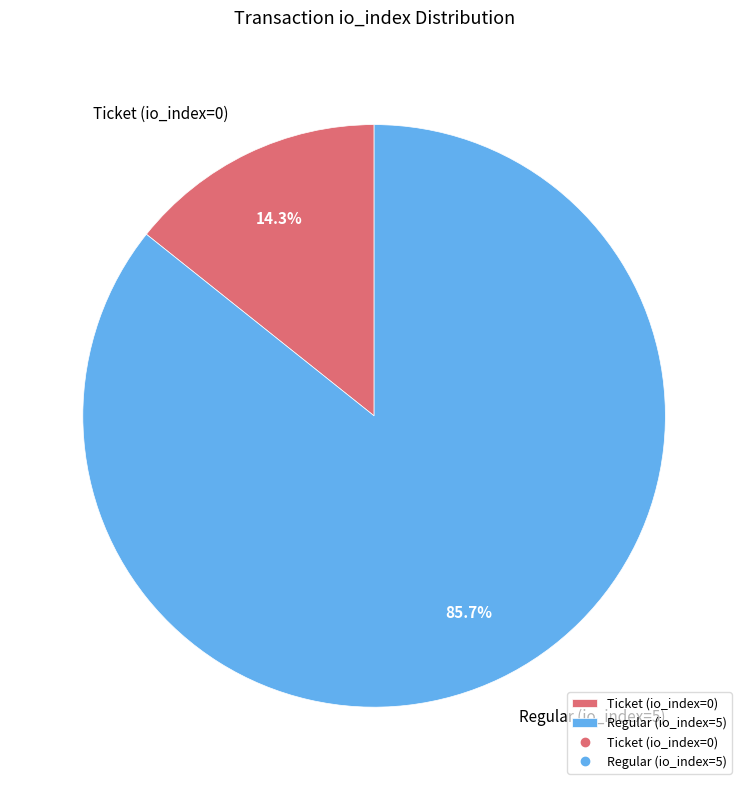

Is the sum of Regular (io_index=5) and Ticket (io_index=0) greater than half?

Yes